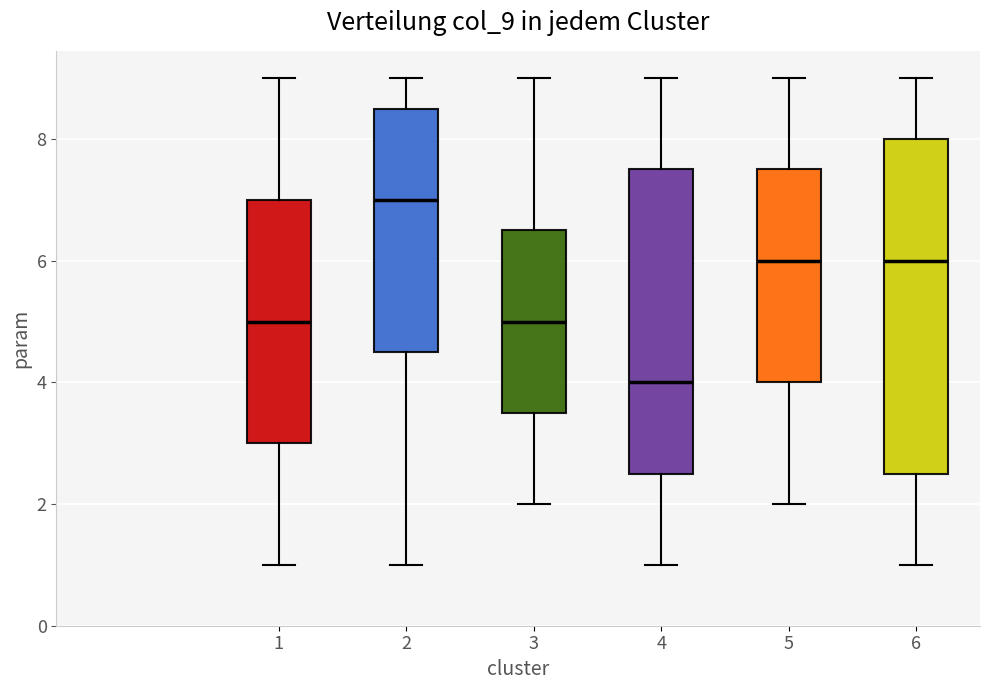

Where is the upper edge of the box at x = 6 on the y-axis? The values are not printed on the chart, so give them approximately, as read against the axis.

8.0